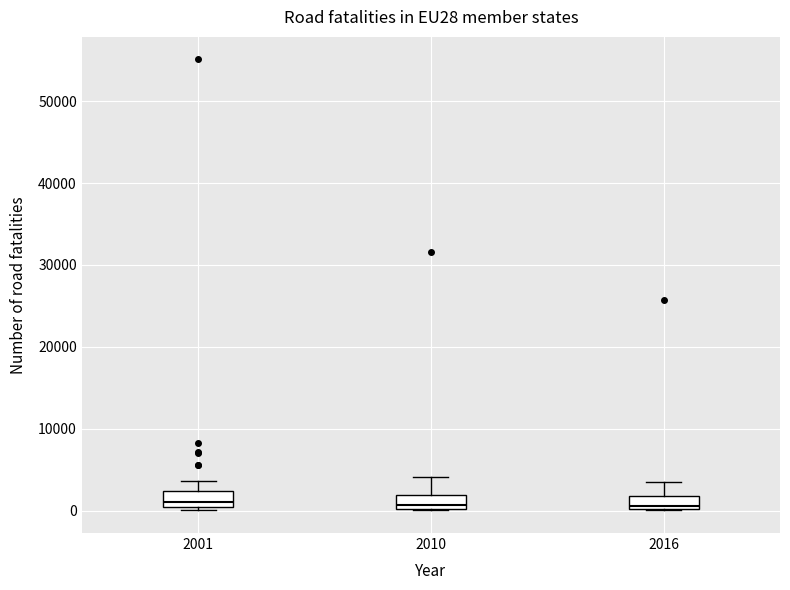

Reading left to right, transcribe this box plot: for each box, give where its median line is, the range the box spans, and where its two whiskers end, as read against the y-axis. The values are not printed on the chart, so give them approximately, as read against the axis.

2001: median 1000, box 0 to 2000, whiskers 0 (just below the box's lower edge) to 4000
2010: median 1000, box 0 to 2000, whiskers 0 to 4000
2016: median 1000, box 0 to 2000, whiskers 0 to 3000